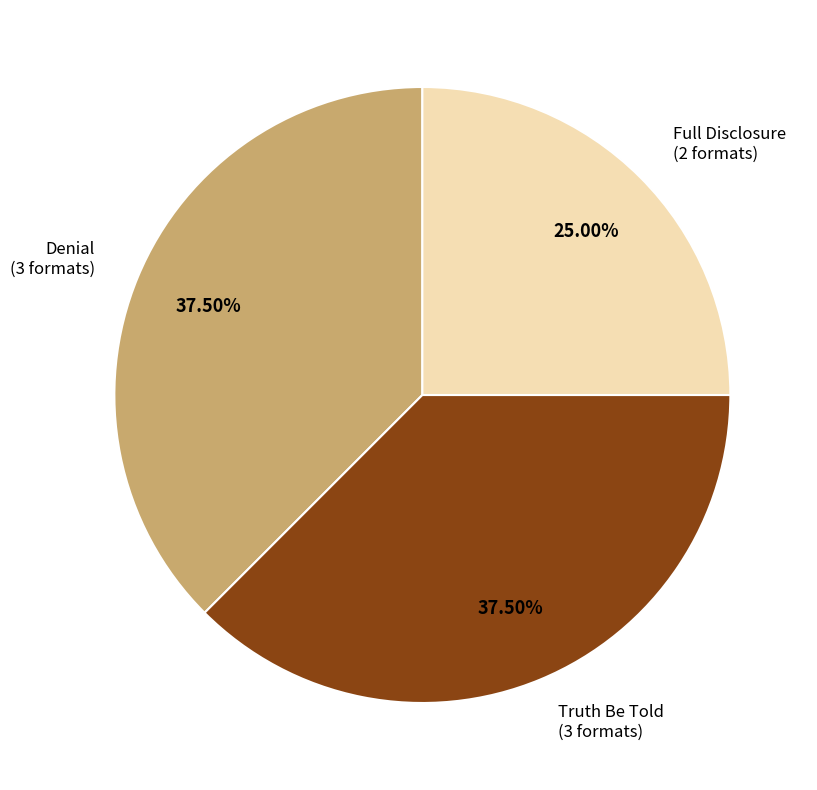

What is the smallest slice in the pie chart?

Full Disclosure